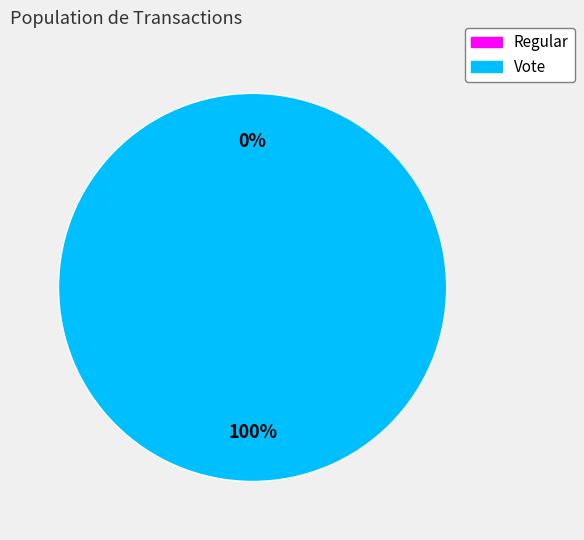

Is it true that Regular is 0% of the pie?

True